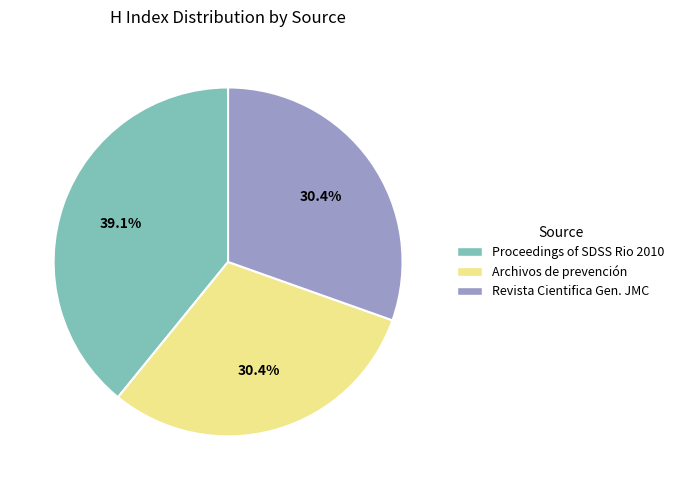

What is the ratio of the value at Proceedings of SDSS Rio 2010 to the value at Revista Cientifica Gen. JMC?

1.3